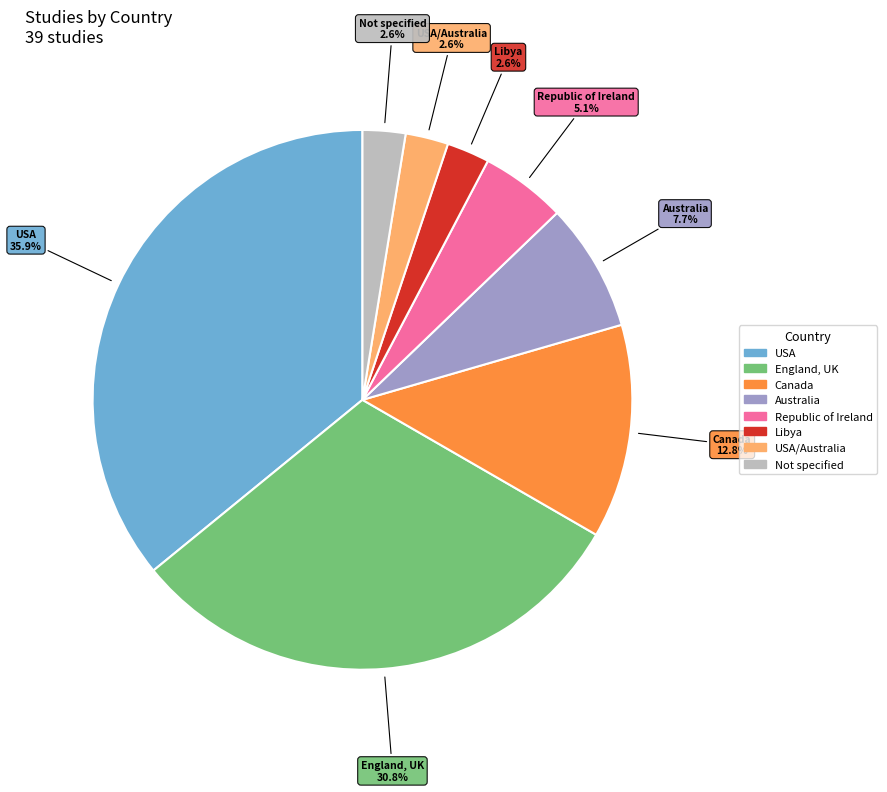

Is there a majority slice in this chart?

No